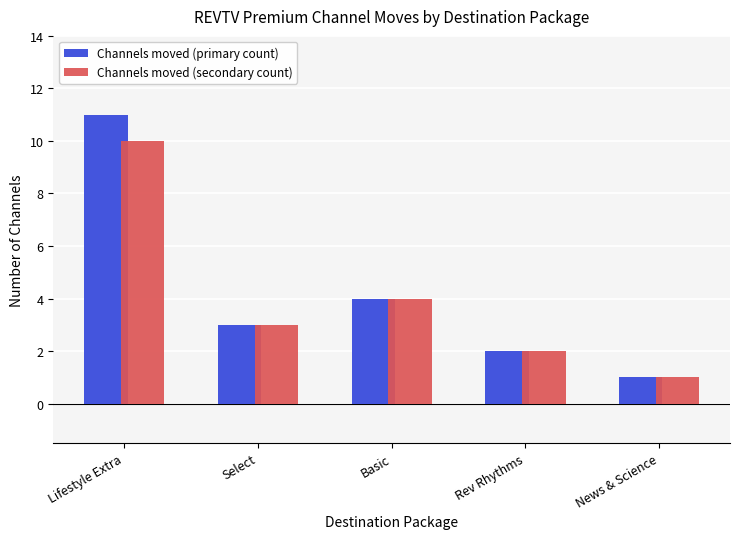

What is the difference between the maximum and second lowest values in the Channels moved (primary count) series?

9